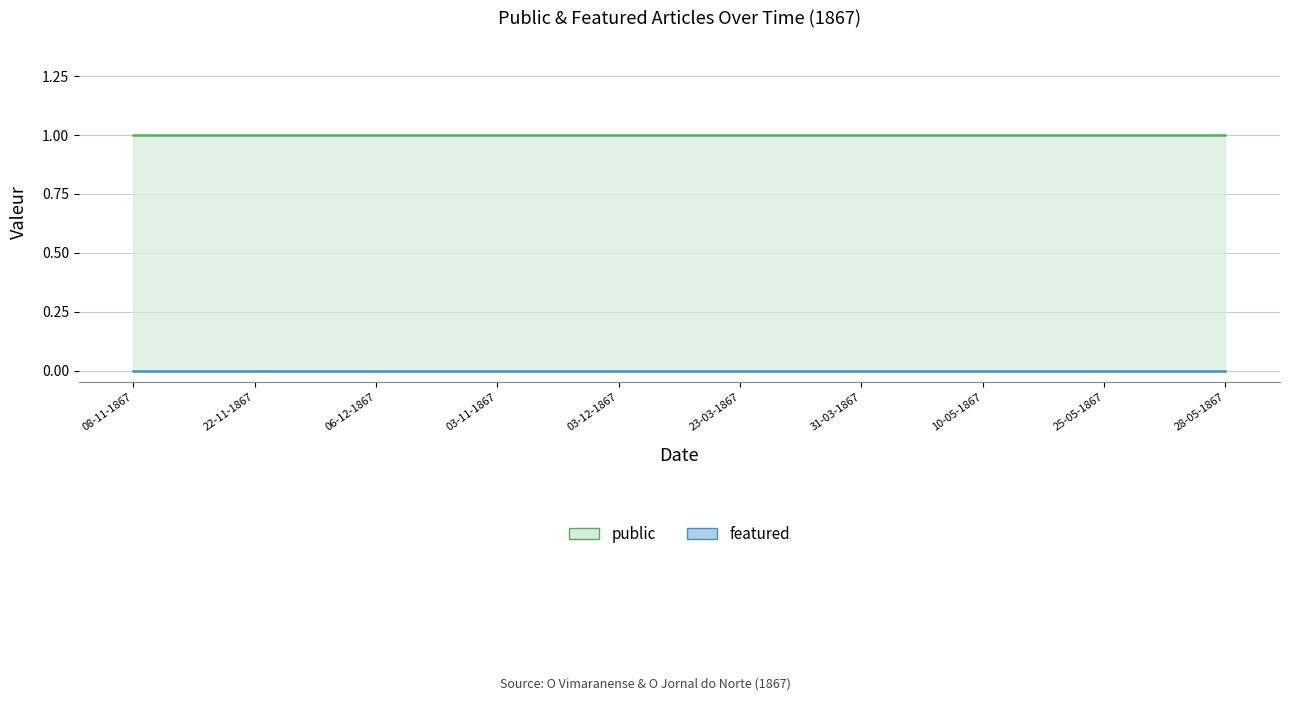

How many lines are shown in the chart?

2